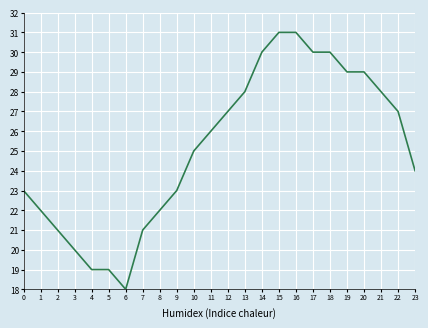

Where is the data nearest to the value 24?

23